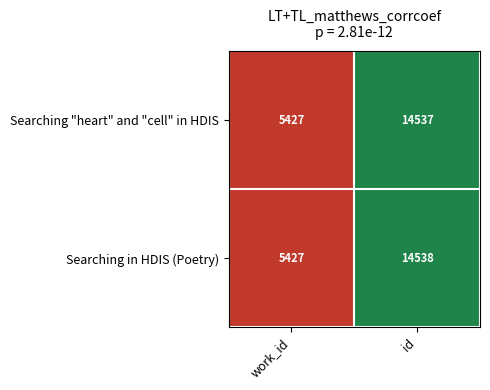

Reading left to right, what are all the values shown in this chart?

Searching "heart" and "cell" in HDIS: work_id=5427	id=14537
Searching in HDIS (Poetry): work_id=5427	id=14538